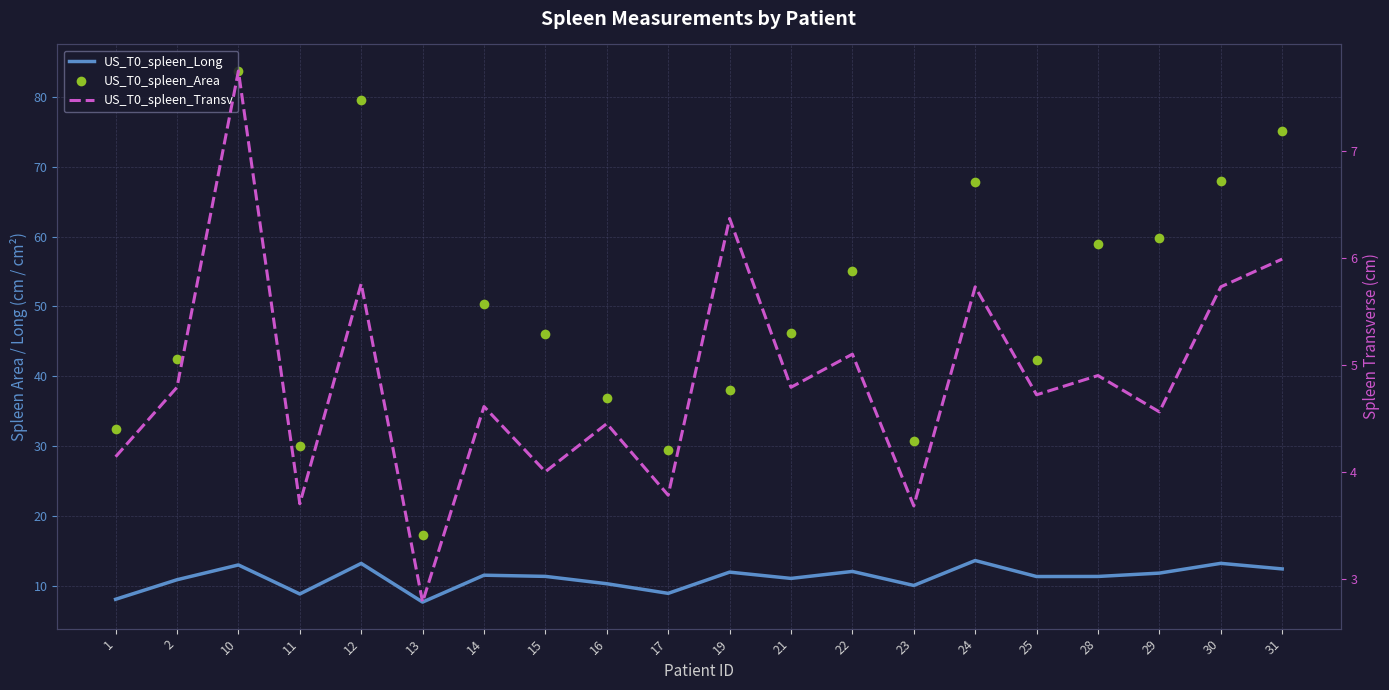

How many interior local peaks does the US_T0_spleen_Transv series have?

8